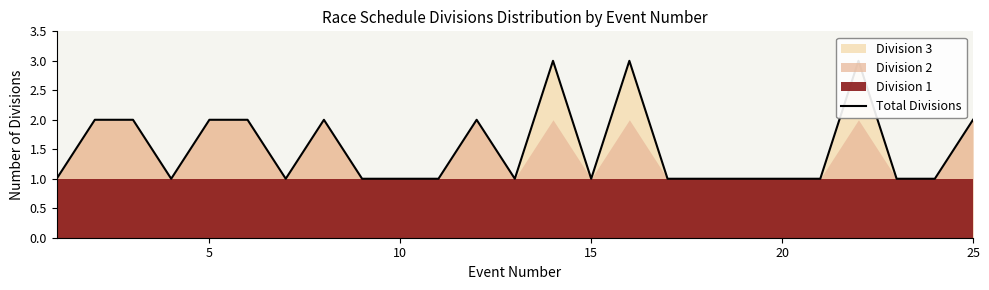

How many lines are shown in the chart?

1